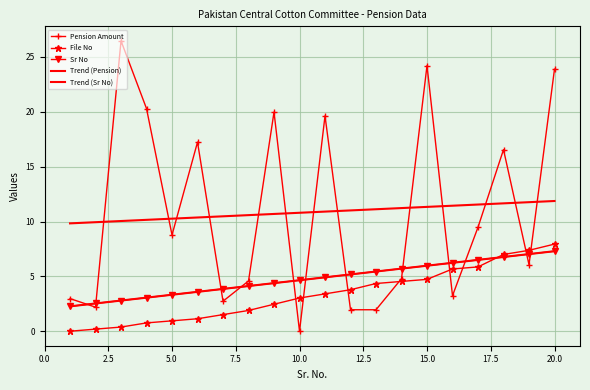

What is the highest value of the File No series?

7.9